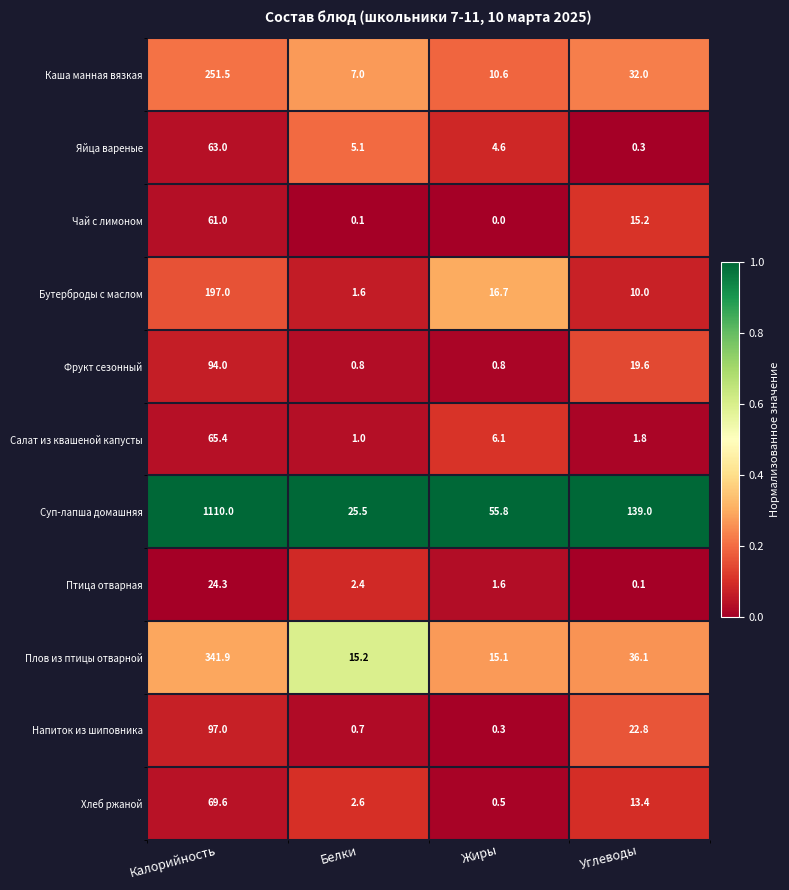

At Калорийность, list the series in order from largest to smallest.

Суп-лапша домашняя, Плов из птицы отварной, Каша манная вязкая, Бутерброды с маслом, Напиток из шиповника, Фрукт сезонный, Хлеб ржаной, Салат из квашеной капусты, Яйца вареные, Чай с лимоном, Птица отварная